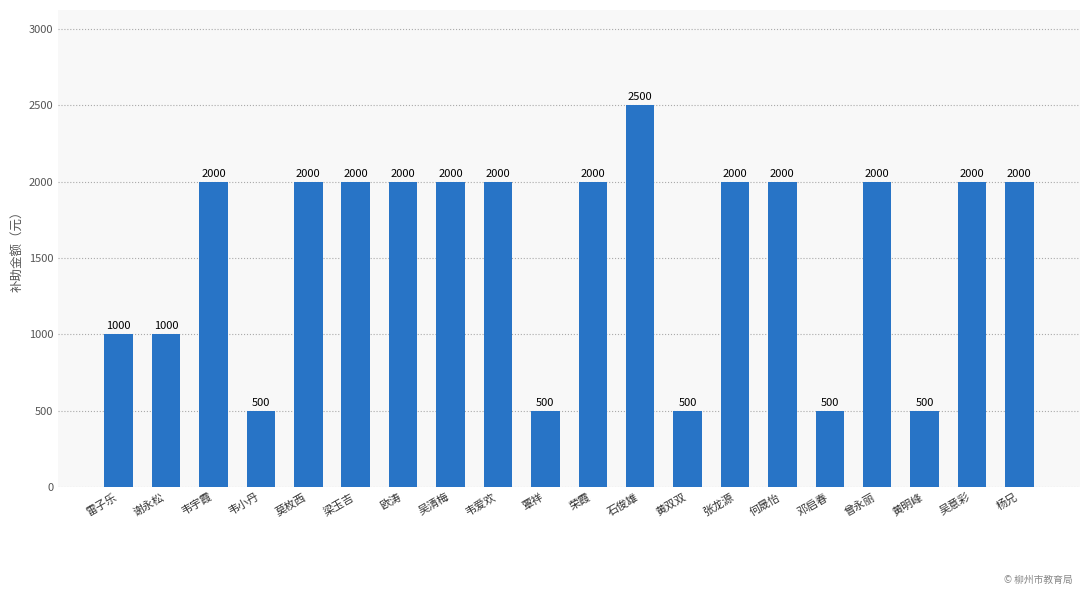

What is the maximum value shown in the chart?

2500